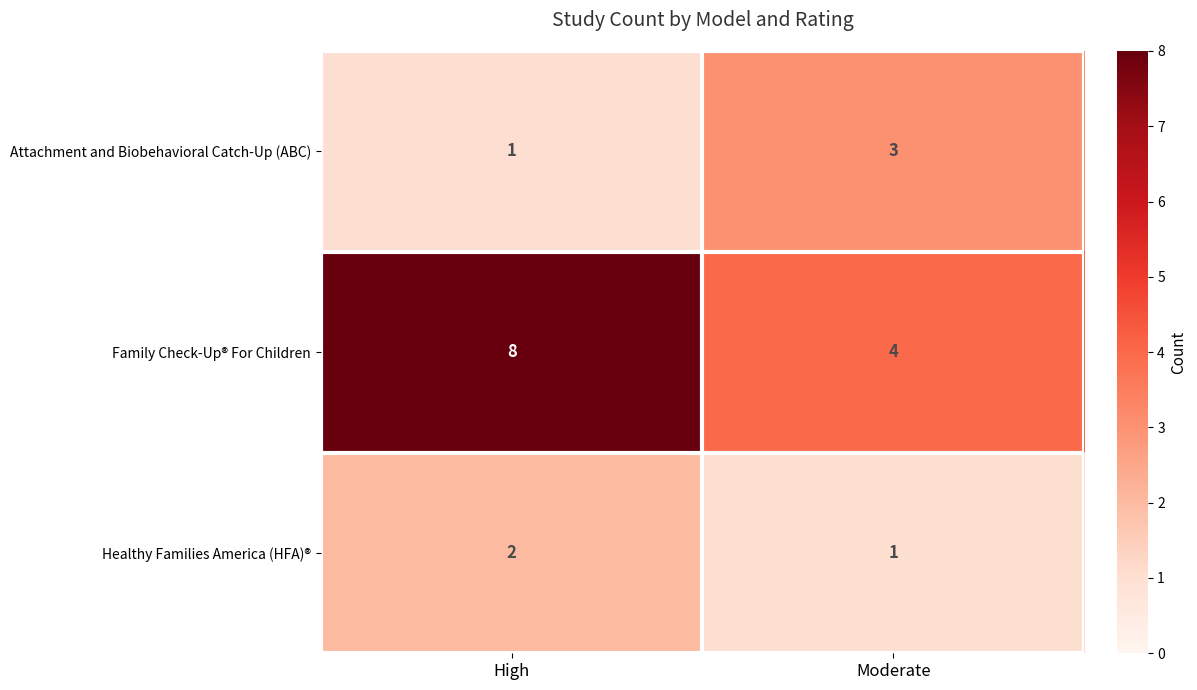

Count the number of categories in the chart.

2